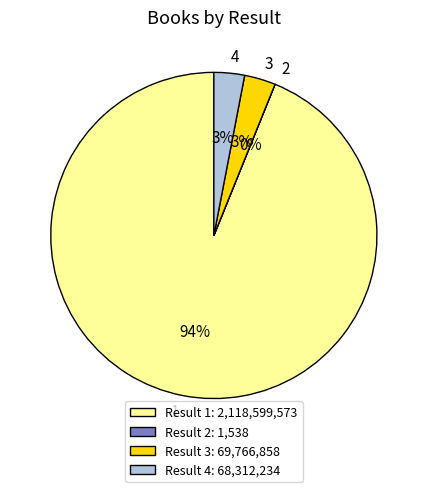

Is it true that 3 is 13% of the pie?

False